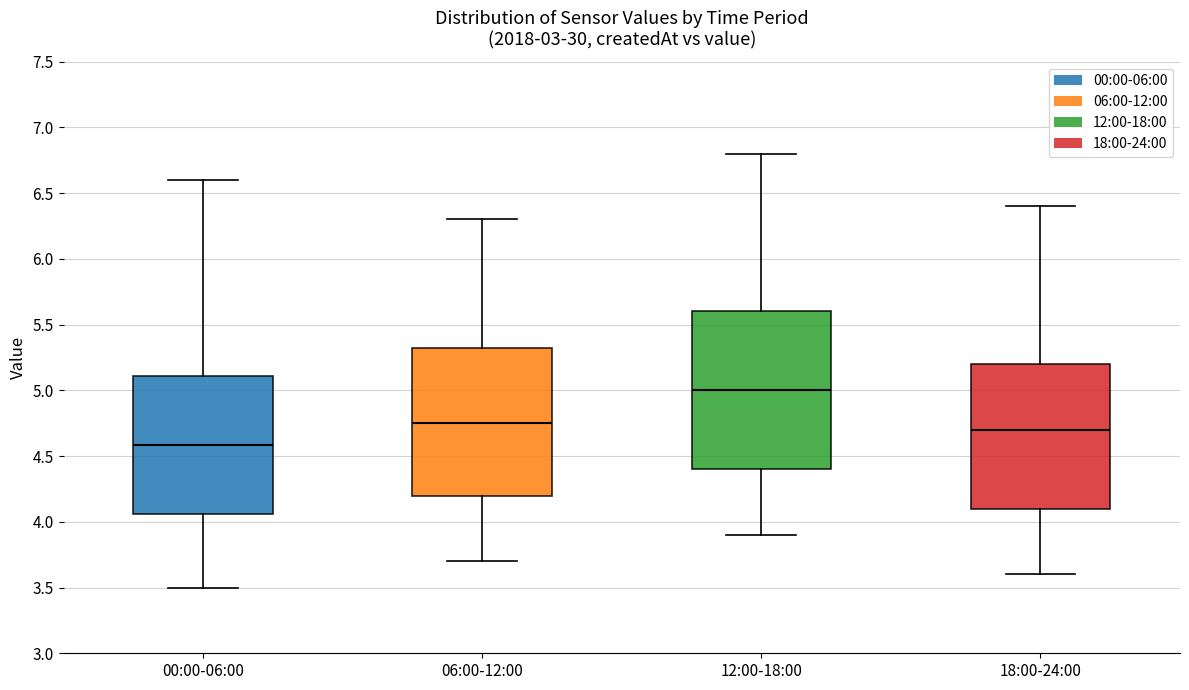

Reading left to right, transcribe this box plot: for each box, give where its median line is, the range the box spans, and where its two whiskers end, as read against the y-axis. The values are not printed on the chart, so give them approximately, as read against the axis.

00:00-06:00: median 4.60, box 4.05 to 5.10, whiskers 3.50 to 6.60
06:00-12:00: median 4.75, box 4.20 to 5.35, whiskers 3.70 to 6.30
12:00-18:00: median 5.00, box 4.40 to 5.60, whiskers 3.90 to 6.80
18:00-24:00: median 4.70, box 4.10 to 5.20, whiskers 3.60 to 6.40